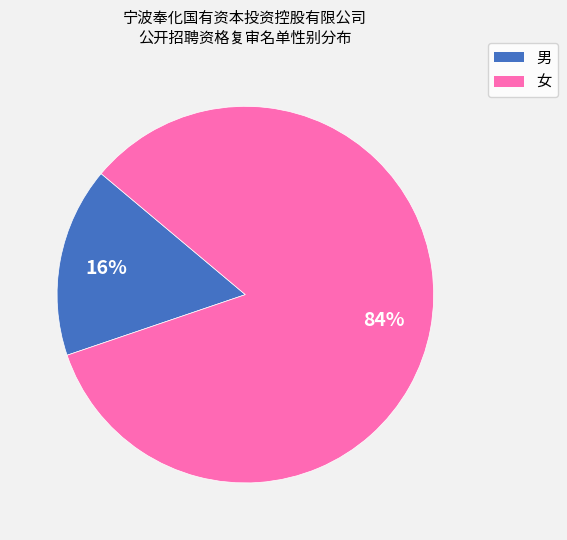

Which slice is the largest?

女